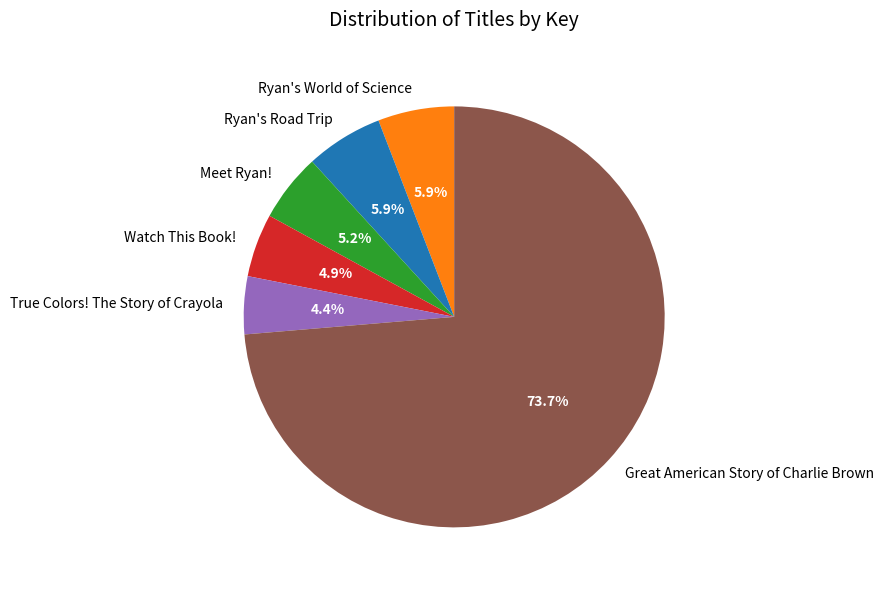

How many slices are in this pie chart?

6